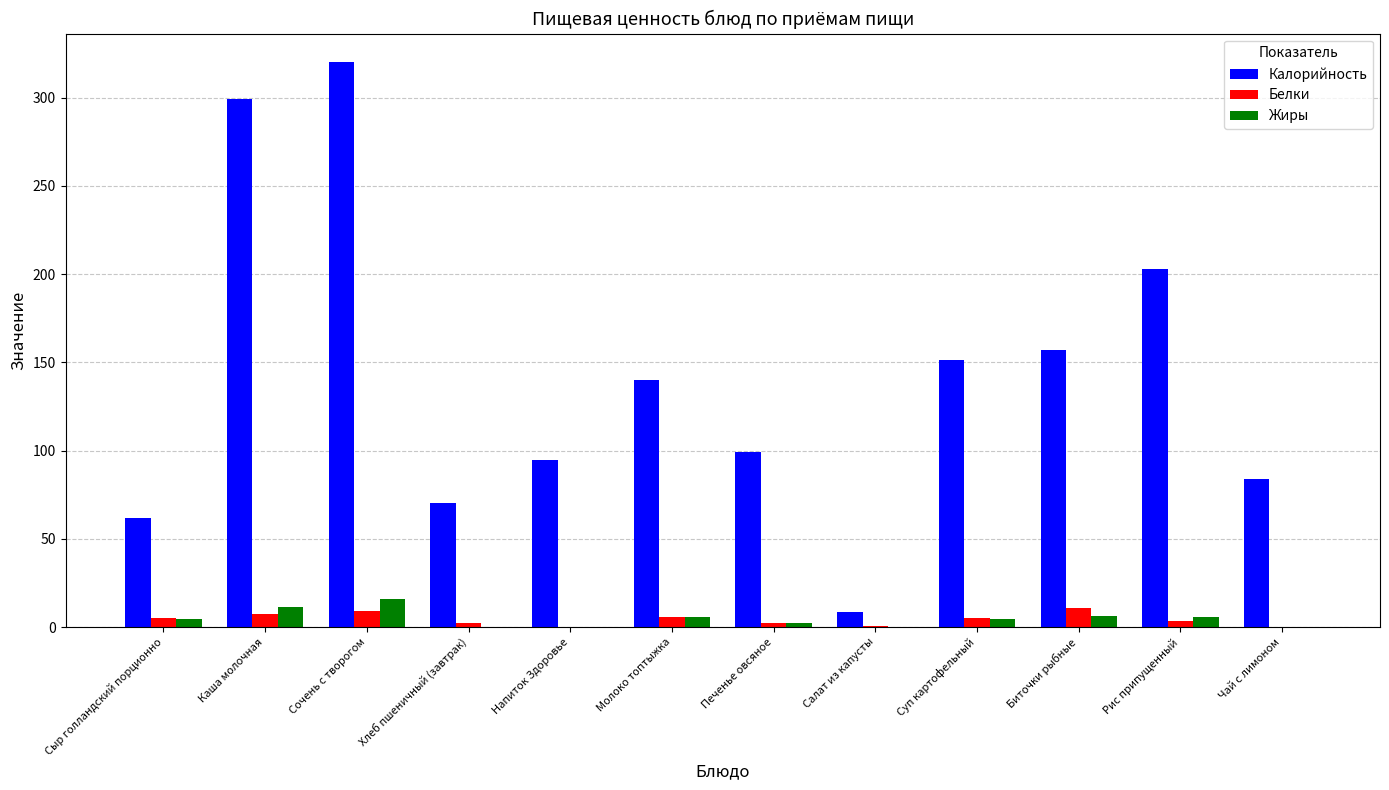

At which category is the sum across all series the highest?

Сочень с творогом